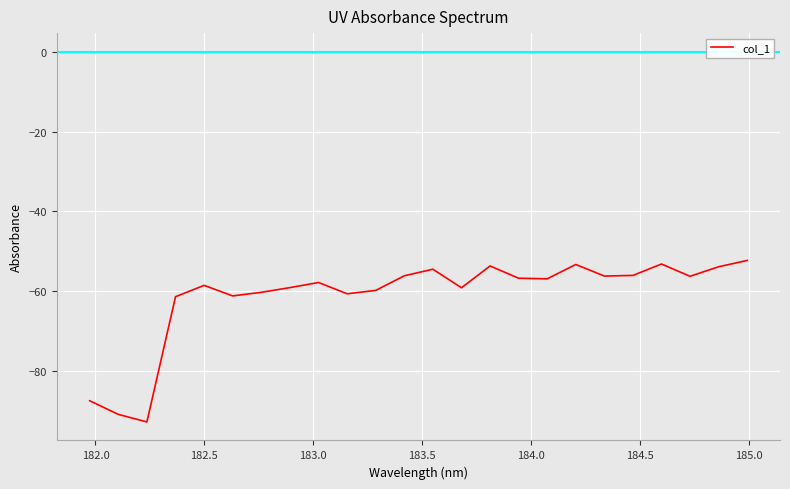

What is the difference between the maximum and minimum values?

40.4